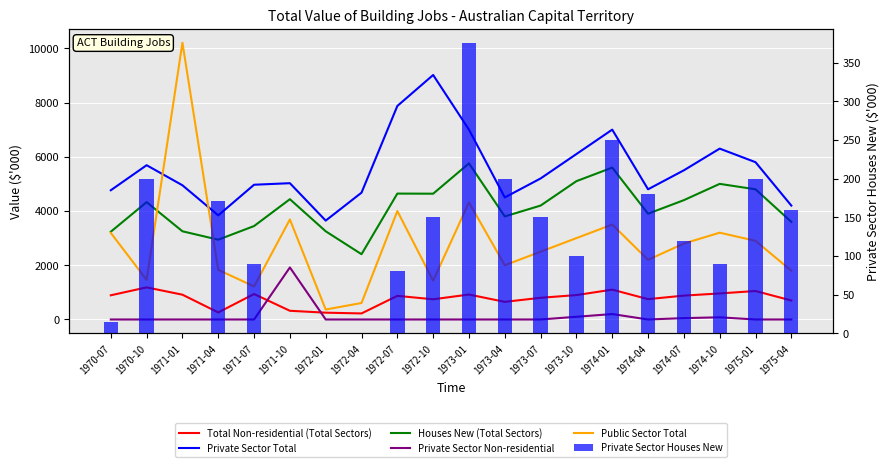

Rank the categories by Public Sector Total value from lowest to highest.

1972-01, 1972-04, 1971-07, 1972-10, 1970-10, 1975-04, 1971-04, 1973-04, 1974-04, 1973-07, 1974-07, 1975-01, 1973-10, 1970-07, 1974-10, 1974-01, 1971-10, 1972-07, 1973-01, 1971-01